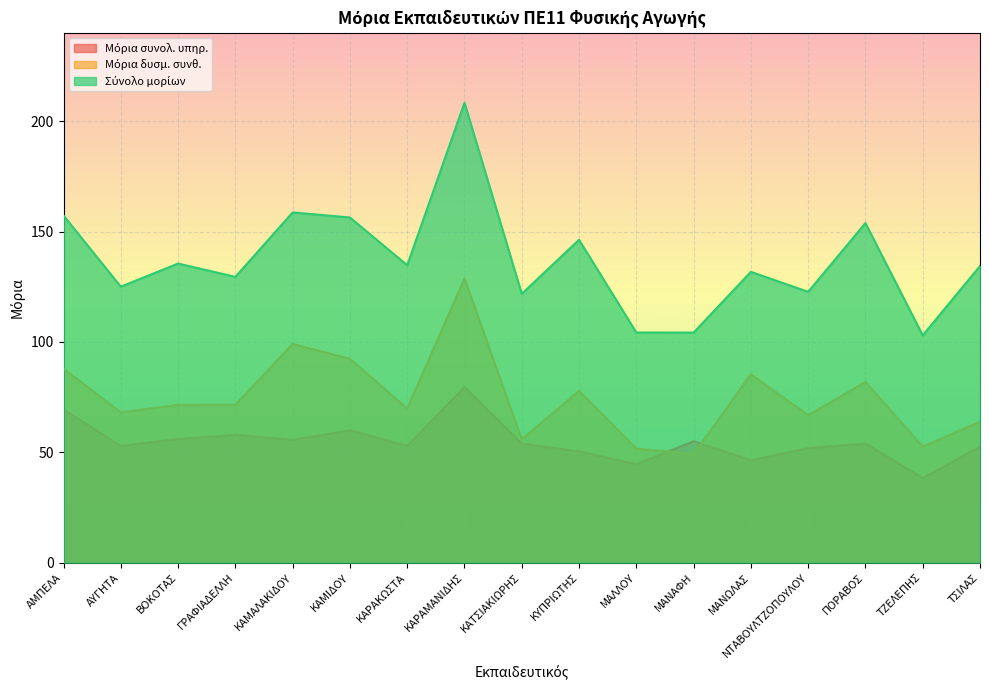

In Μόρια δυσμ. συνθ., how many points are higher than both neighbors (excluding endpoints)?

5